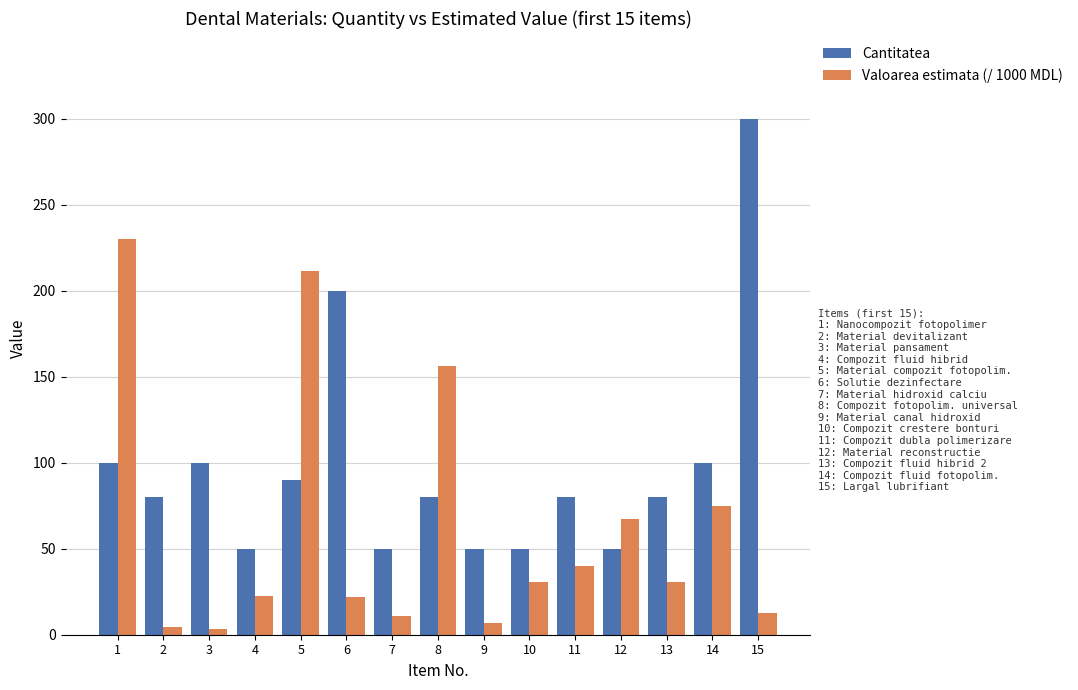

How many distinct data groups are displayed?

2